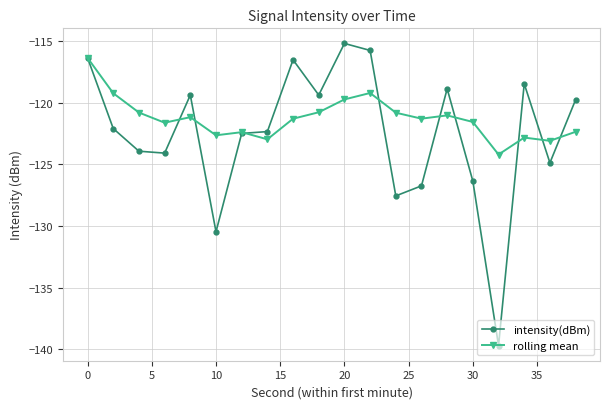

List the series in order of their overall mean, lowest first.

intensity(dBm), rolling mean